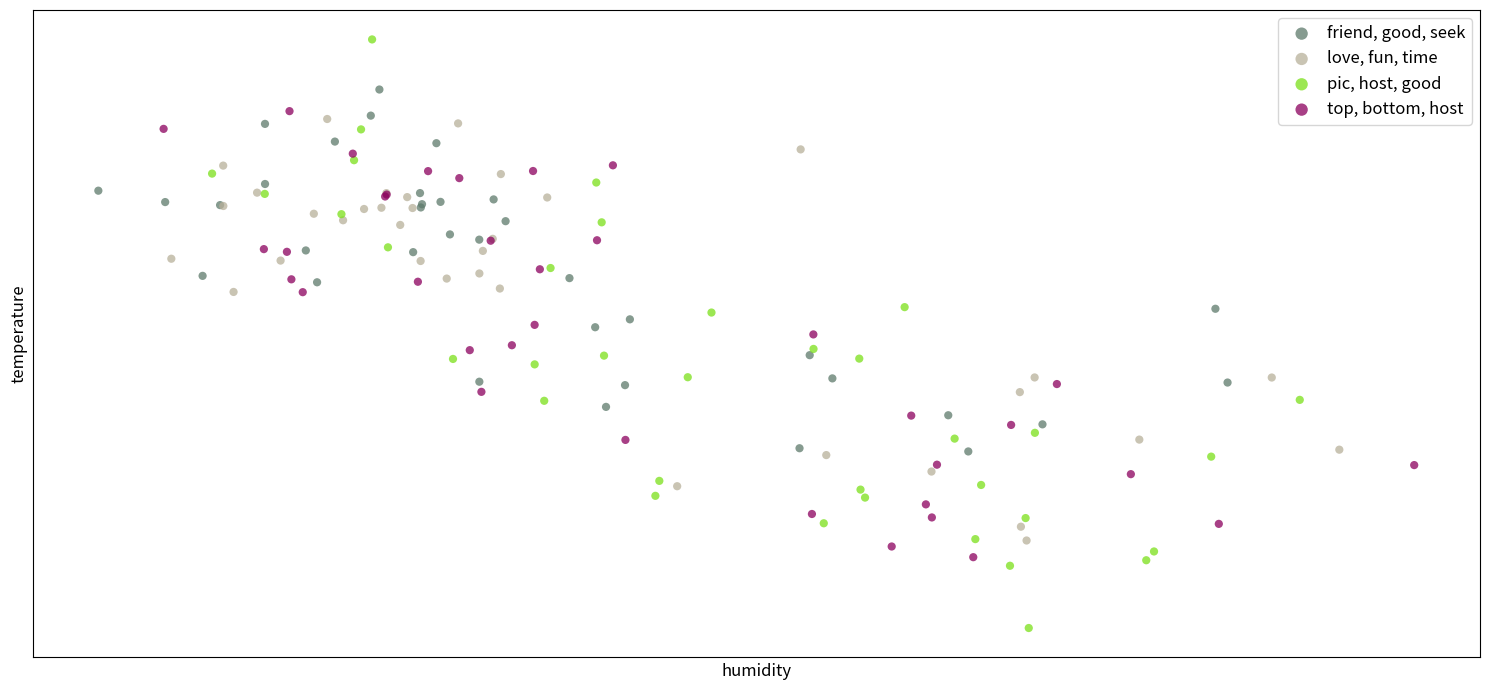

Which series reaches the minimum Y coordinate?

pic, host, good